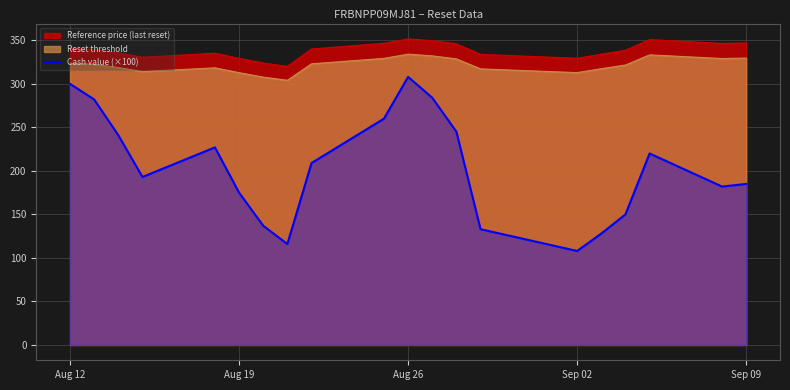

Which series has the largest total across all categories?

Reference price (last reset)